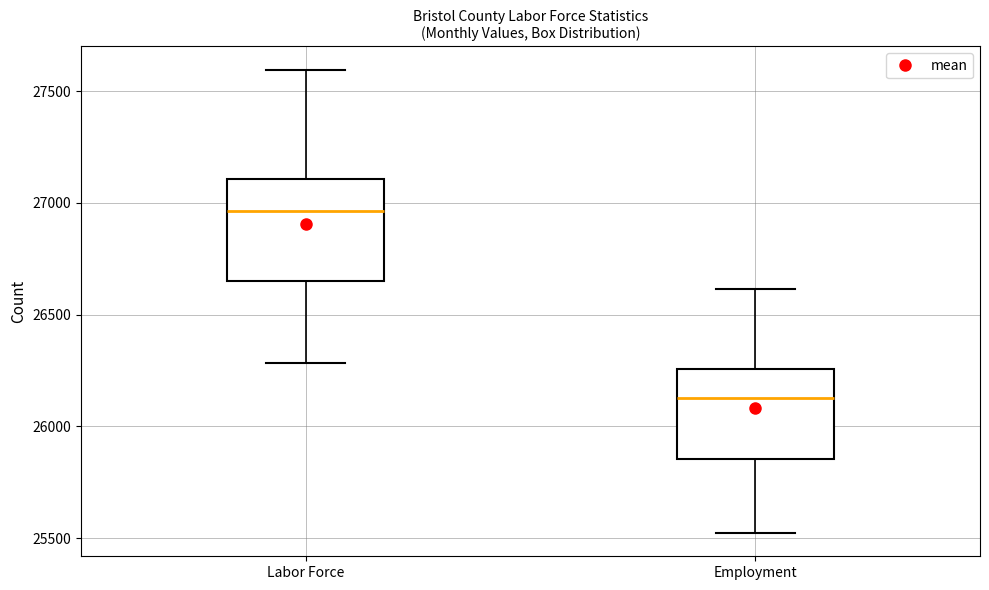

Where does the lower whisker of the box for Employment end on the y-axis? The values are not printed on the chart, so give them approximately, as read against the axis.

25500